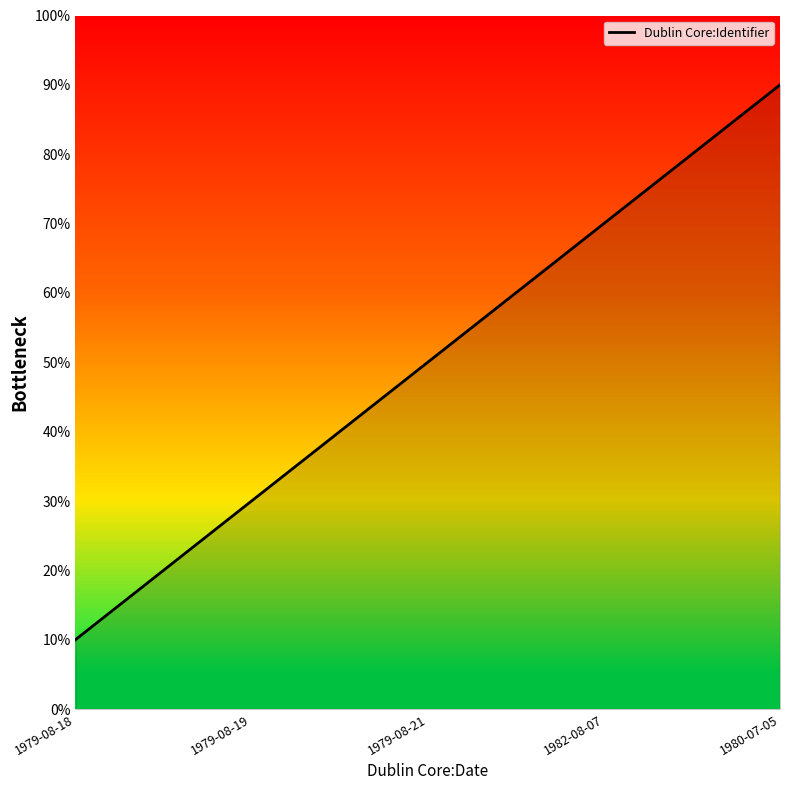

Does the chart have visible grid lines?

No